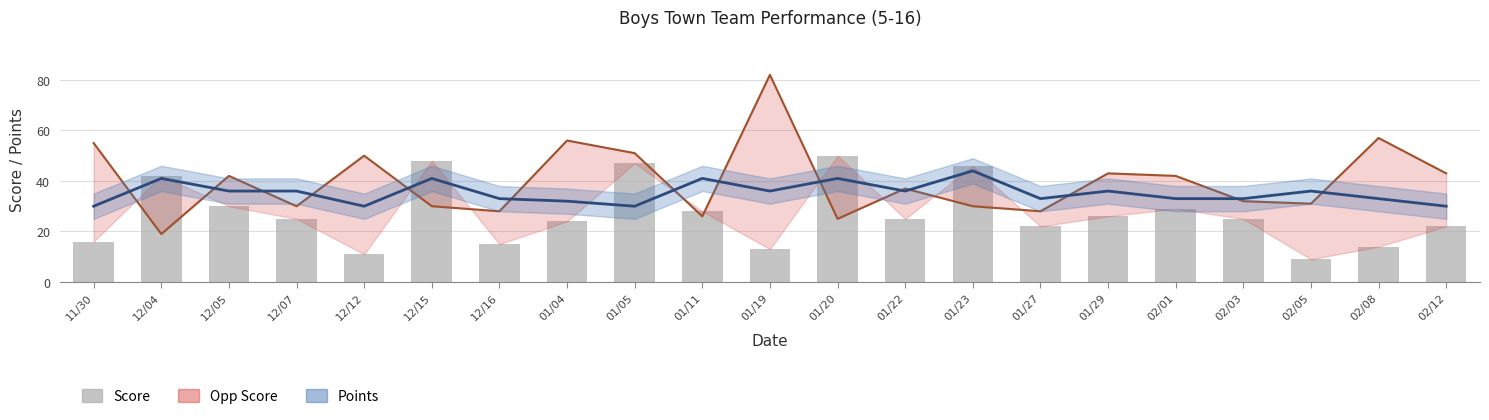

What is the change in value from 11/30 to 12/04?

+26